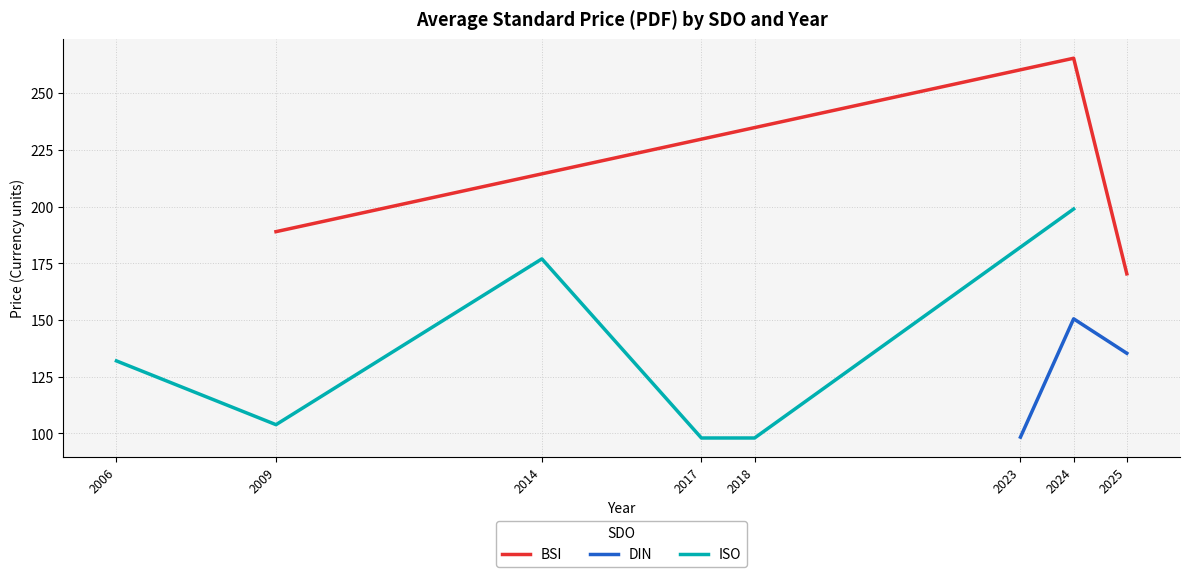

At how many categories does at least one series exceed 150?

6